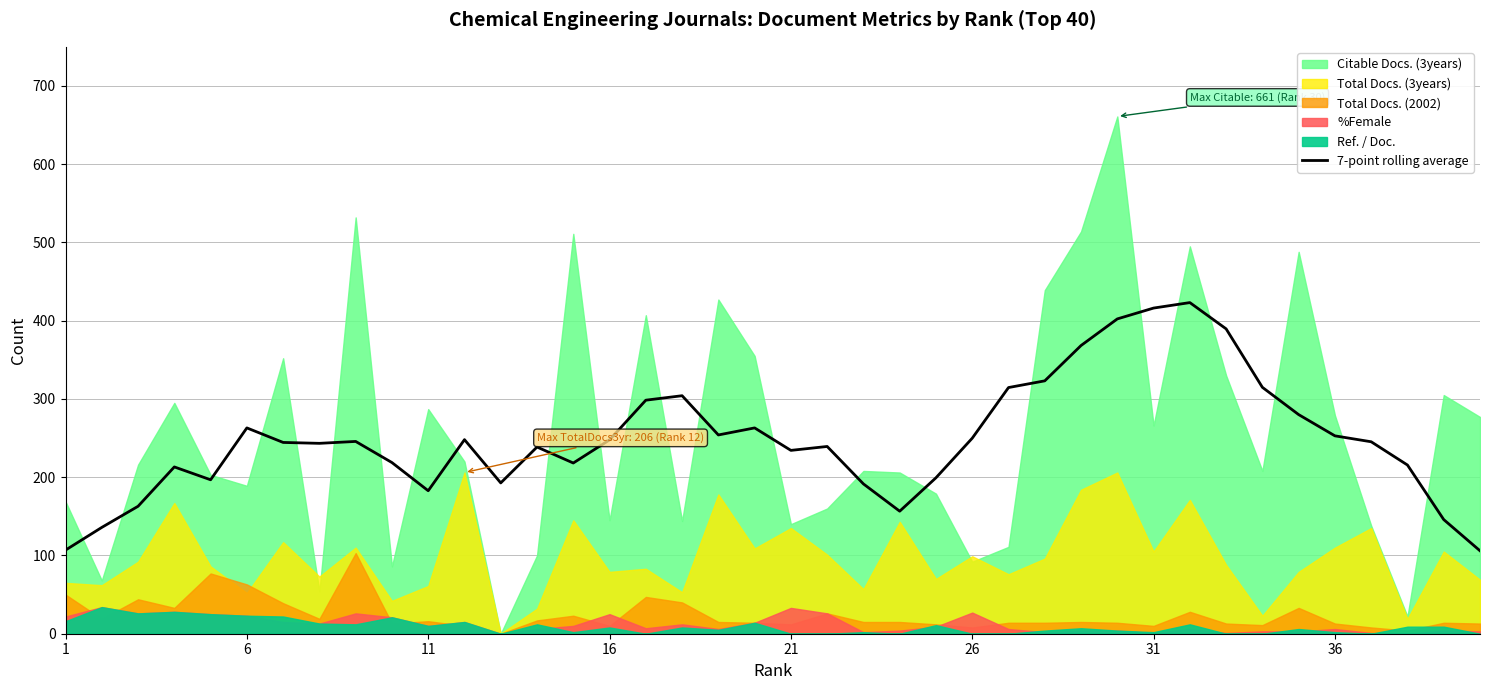

The 7-point rolling average series shows 247.7 at 16. True or false?

True